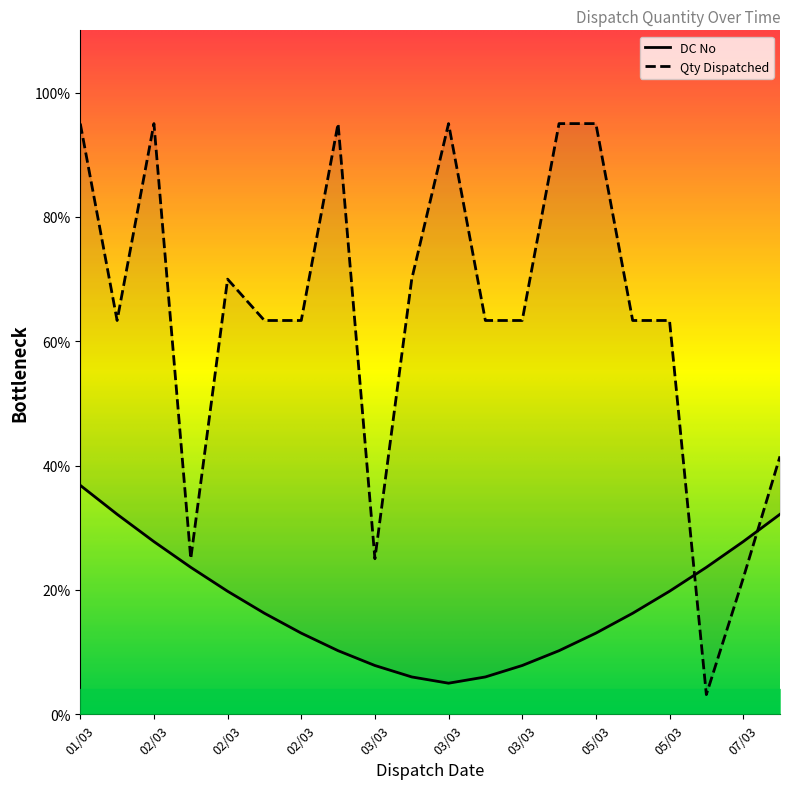

At which category does the chart reach its peak across all series?

01/03